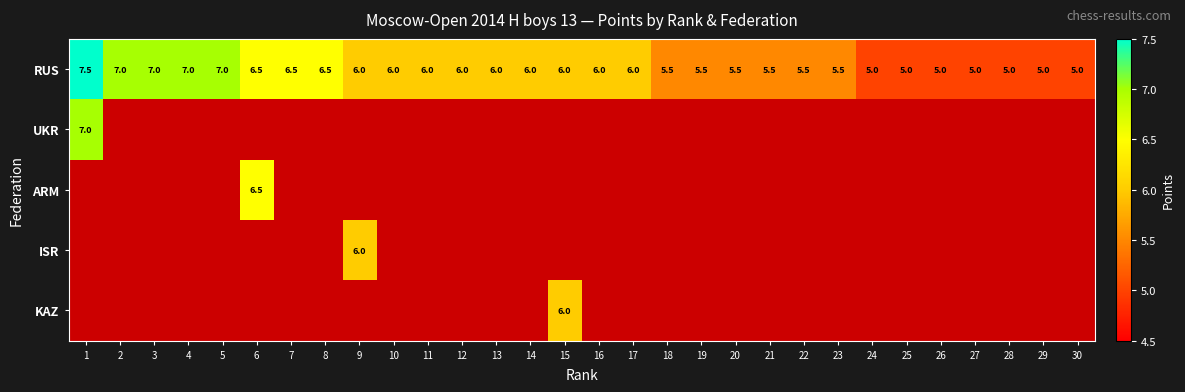

At which label does RUS first exceed 6?

1